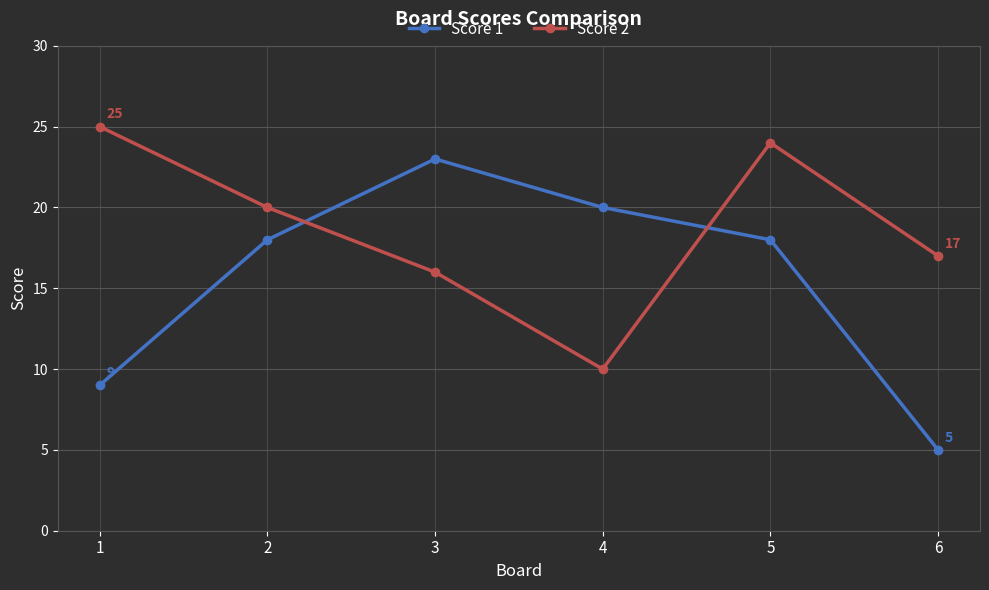

What is the maximum value shown in the chart?

25